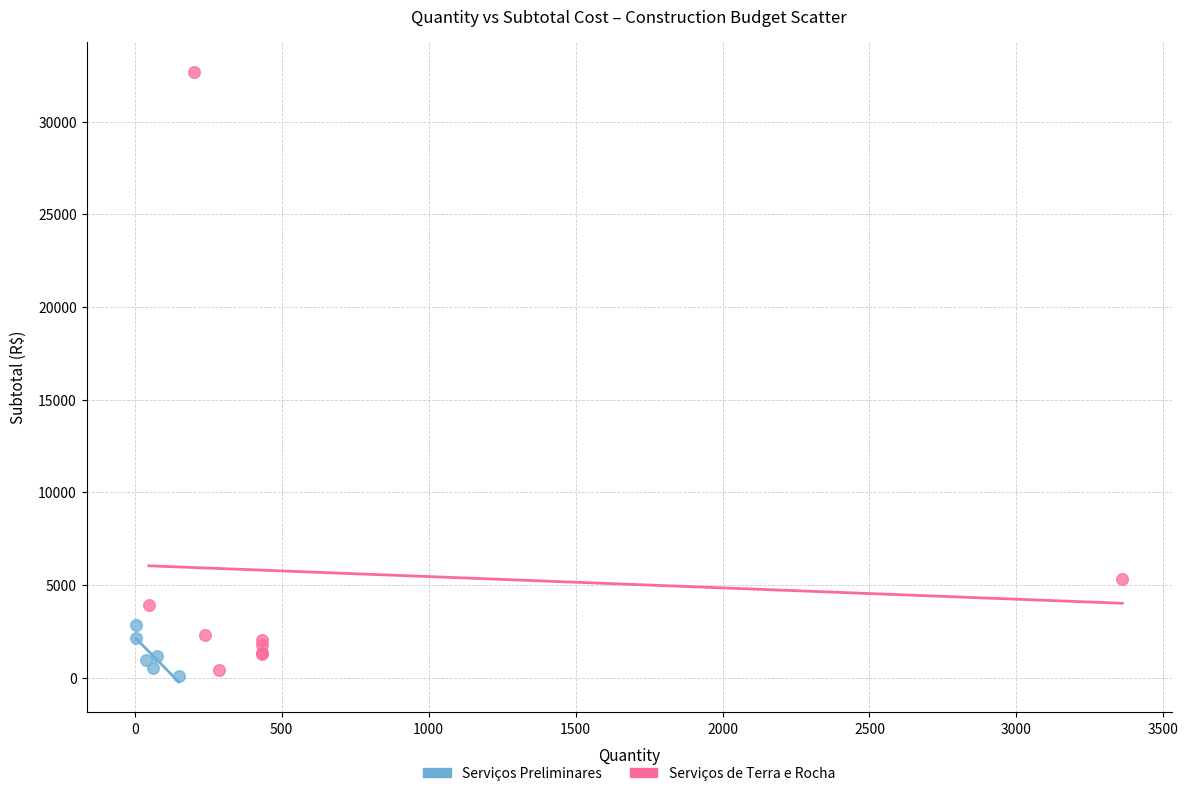

Which series has the largest Y range (max minus min)?

Serviços de Terra e Rocha